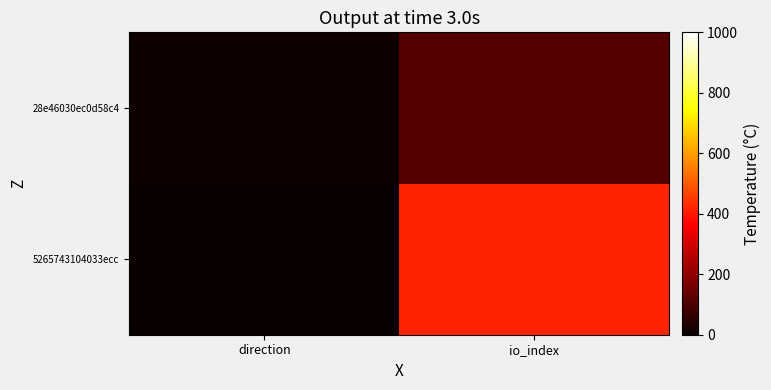

At which category is the sum across all series the highest?

io_index